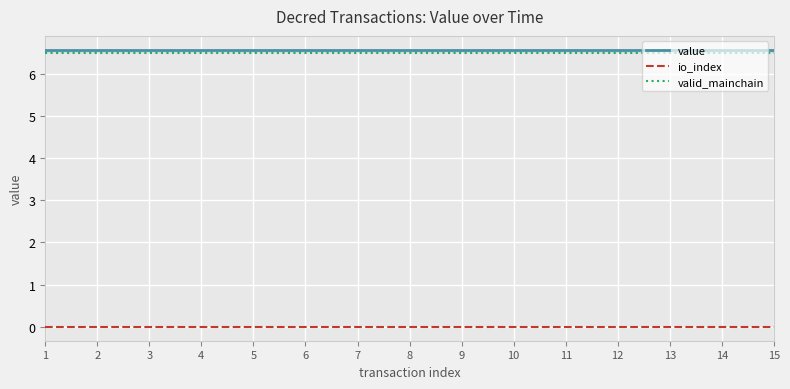

What is the spread (max minus min) of values at 13?

6.6